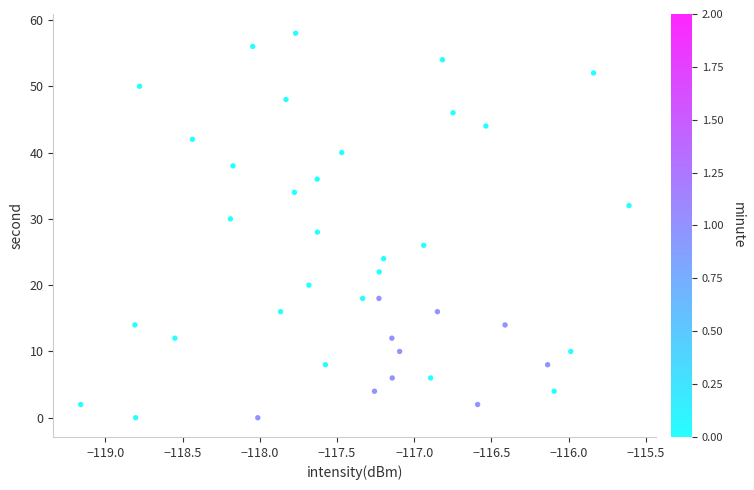

What is the range of Y values (max minus min)?

58